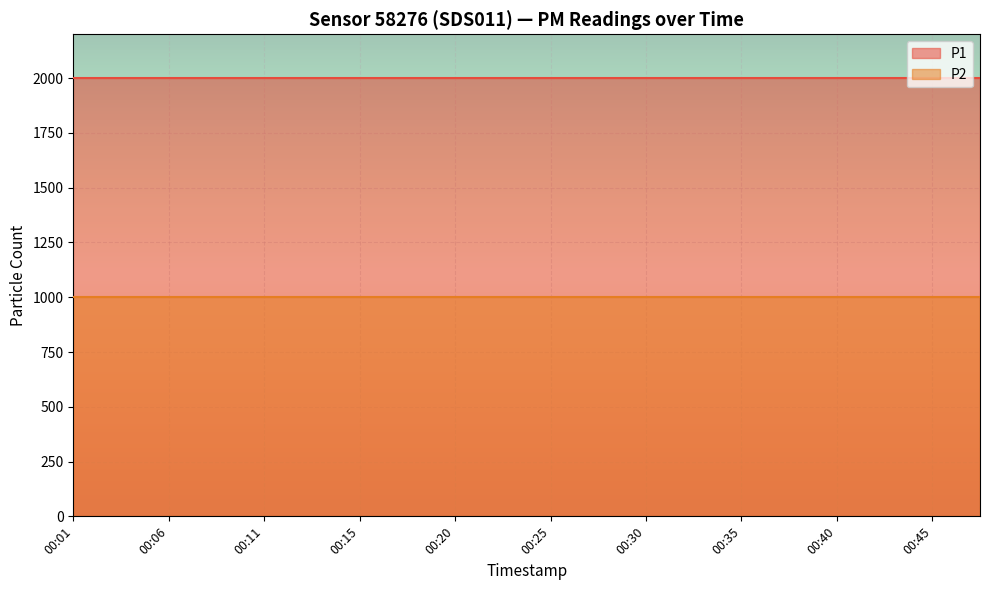

Is the value of P1 at 00:23 greater than the value of P2 at 00:08?

Yes